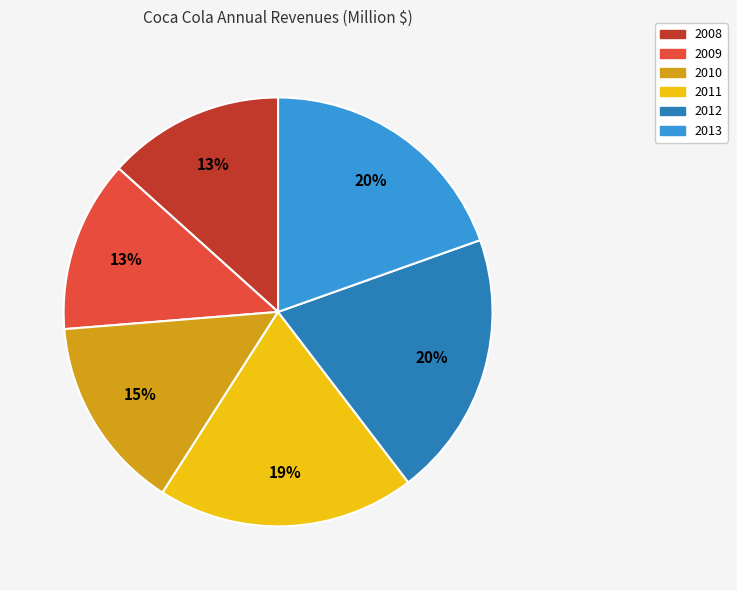

Between 2008 and 2011, which is larger?

2011